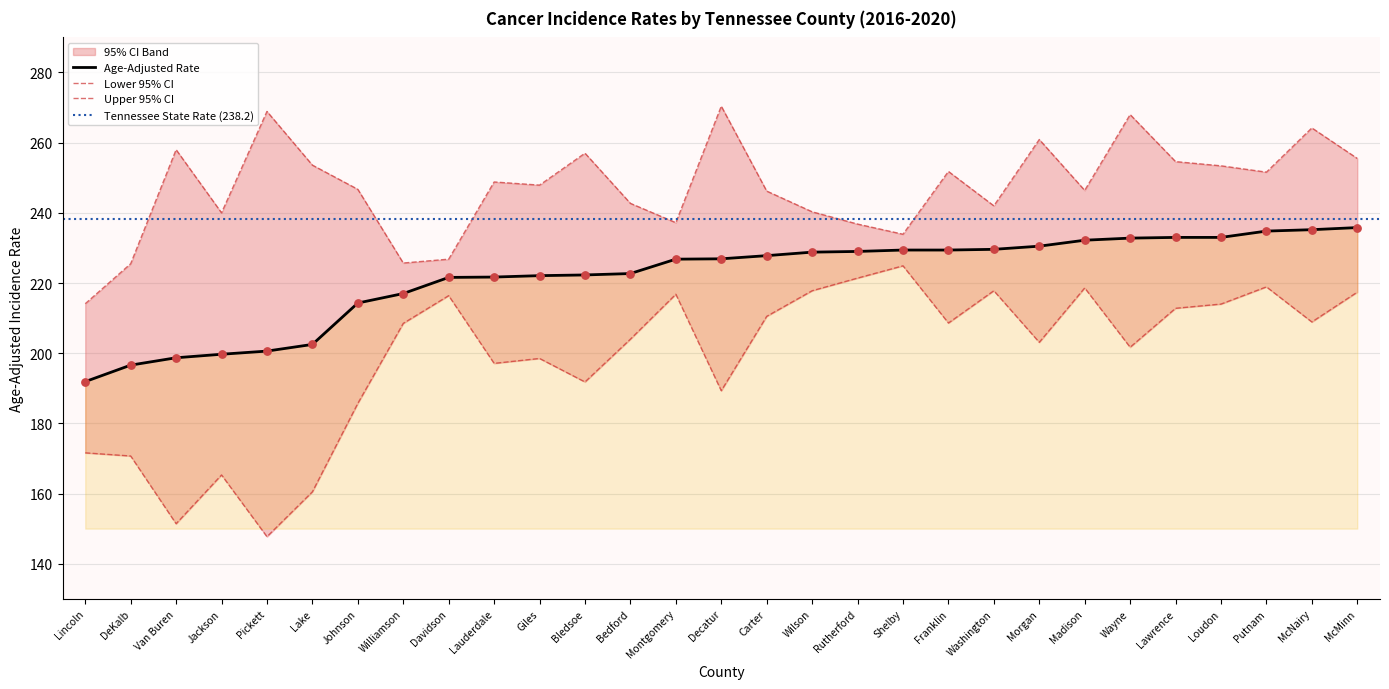

Which series reaches the minimum Y coordinate?

Lower 95% CI